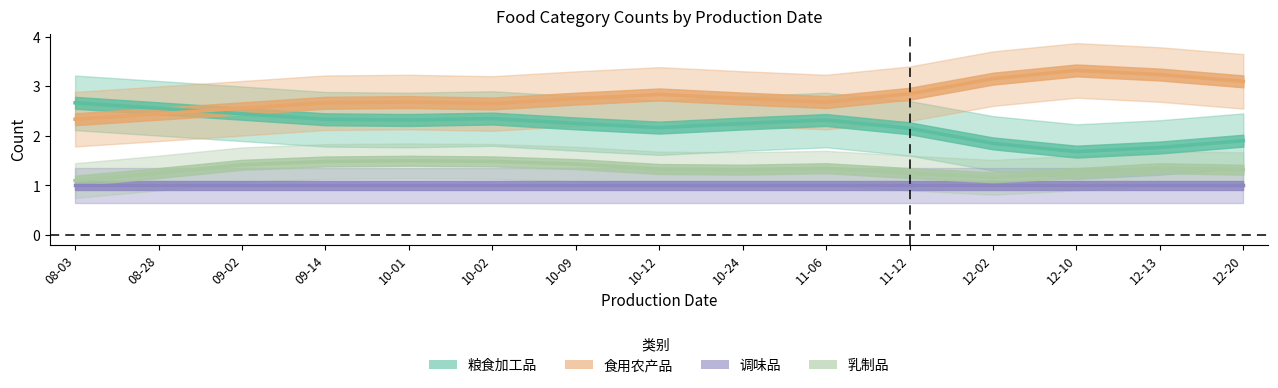

Is this an area chart (filled region under the line)?

No